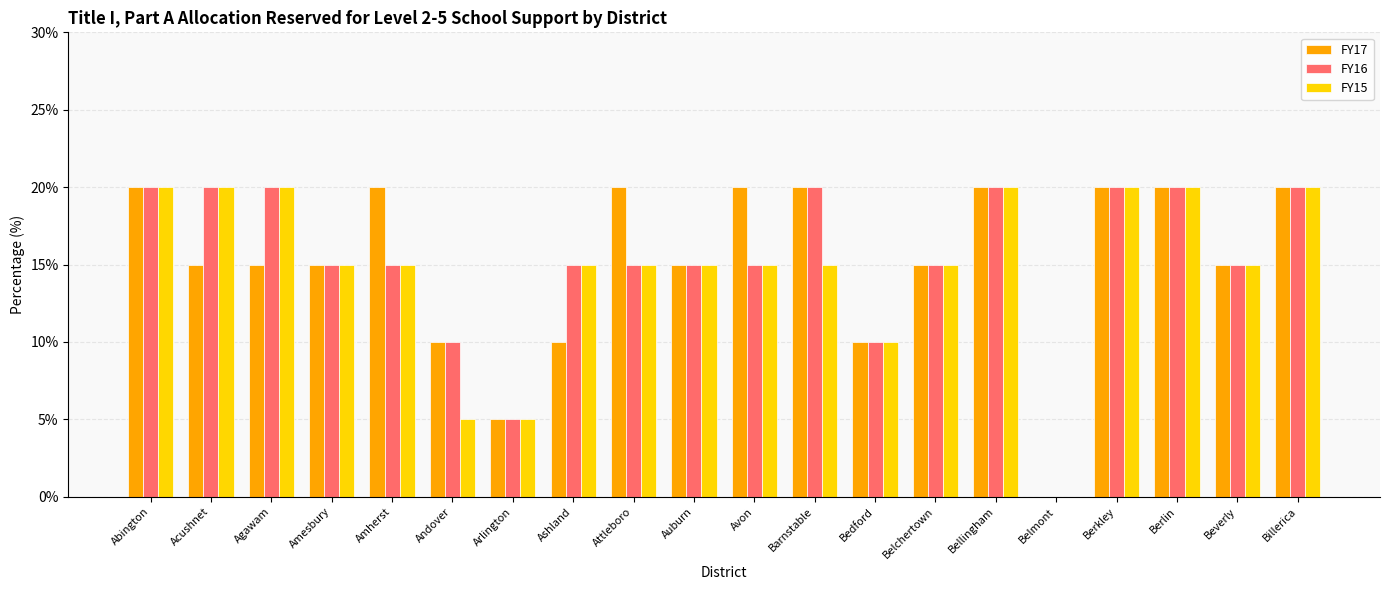

Reading left to right, list all the values displayed in this chart.

FY17: 20	15	15	15	20	10	5	10	20	15	20	20	10	15	20	0	20	20	15	20
FY16: 20	20	20	15	15	10	5	15	15	15	15	20	10	15	20	0	20	20	15	20
FY15: 20	20	20	15	15	5	5	15	15	15	15	15	10	15	20	0	20	20	15	20